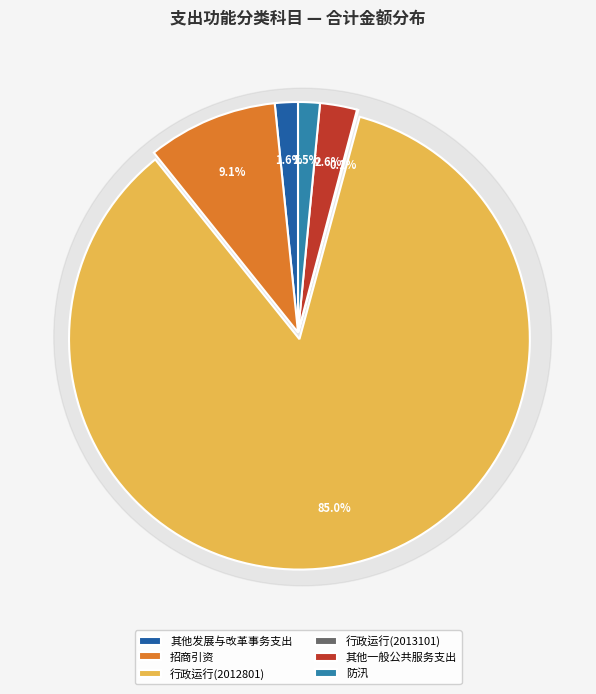

Count the number of slices in the pie.

6